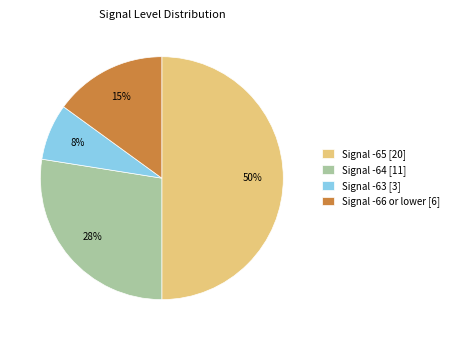

Which slice is the largest?

Signal -65 [20]